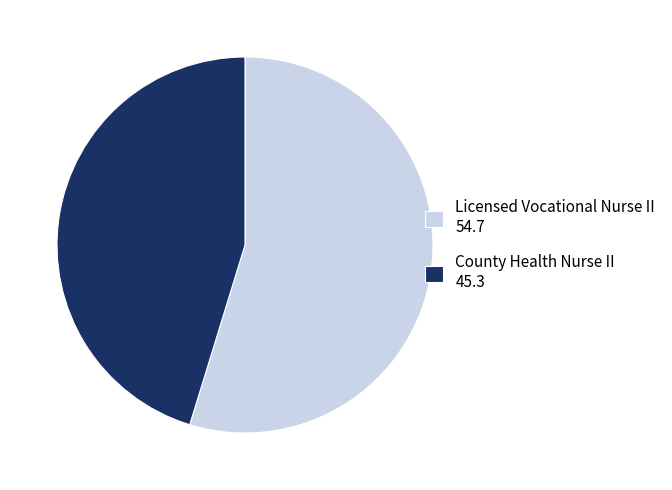

How many segments does this pie chart have?

2